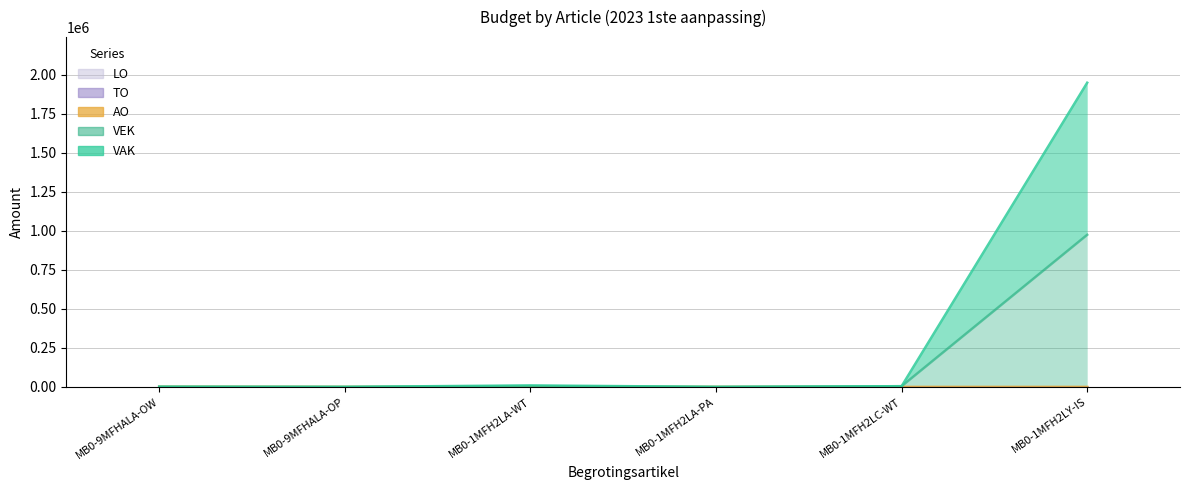

What value does the VEK series have at MB0-1MFH2LC-WT, to the nearest 50?

4350